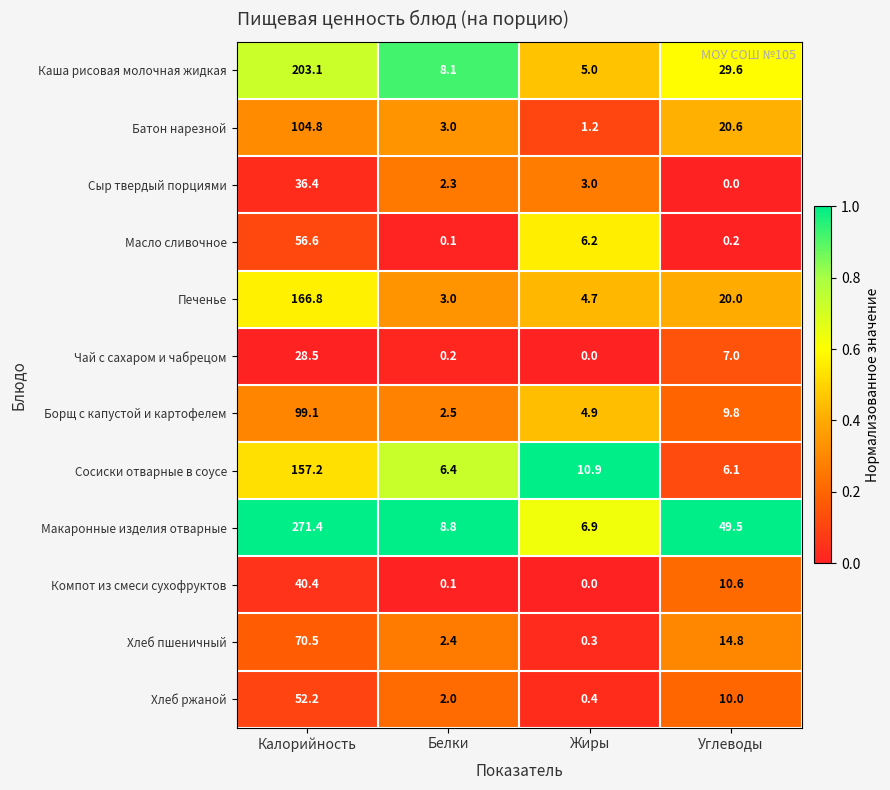

List the series in order of their peak value, highest first.

Макаронные изделия отварные, Каша рисовая молочная жидкая, Печенье, Сосиски отварные в соусе, Батон нарезной, Борщ с капустой и картофелем, Хлеб пшеничный, Масло сливочное, Хлеб ржаной, Компот из смеси сухофруктов, Сыр твердый порциями, Чай с сахаром и чабрецом